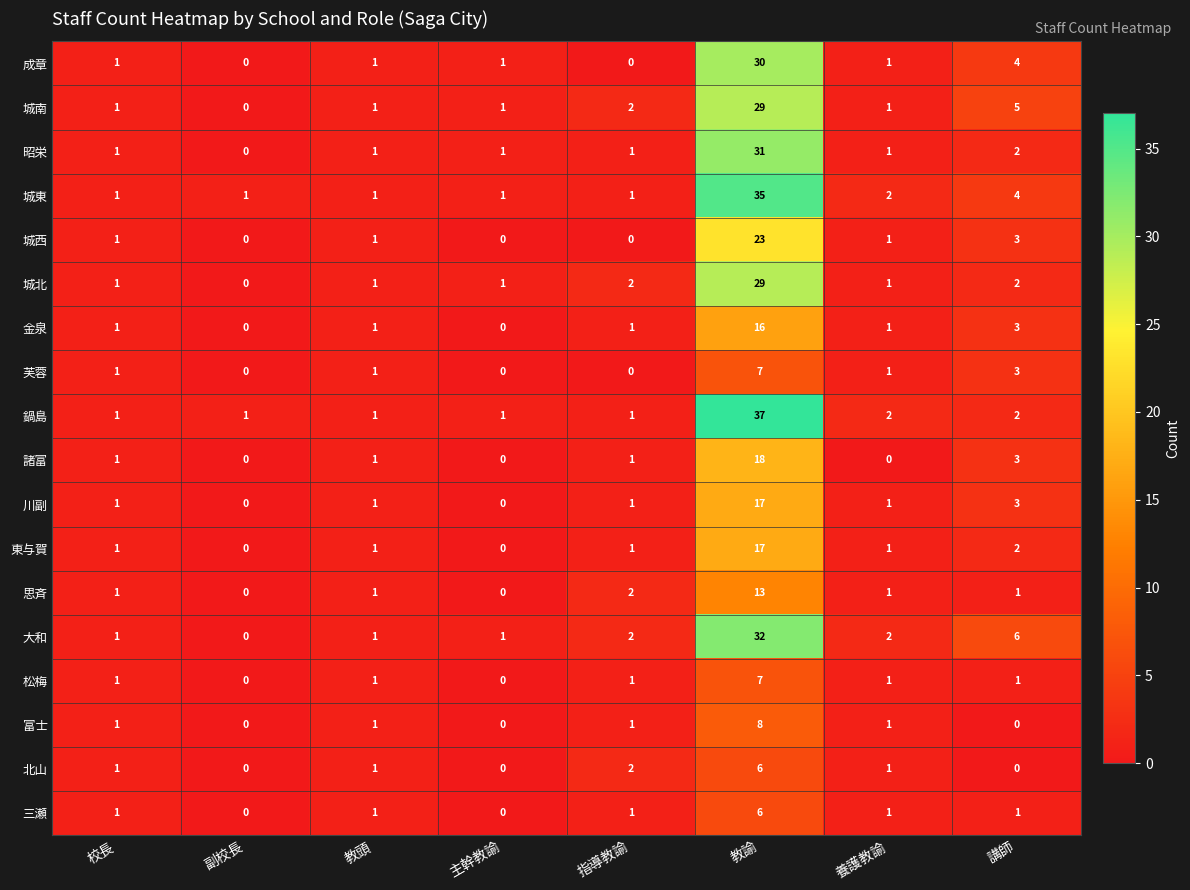

The value of 城北 at 講師 is 3. True or false?

False